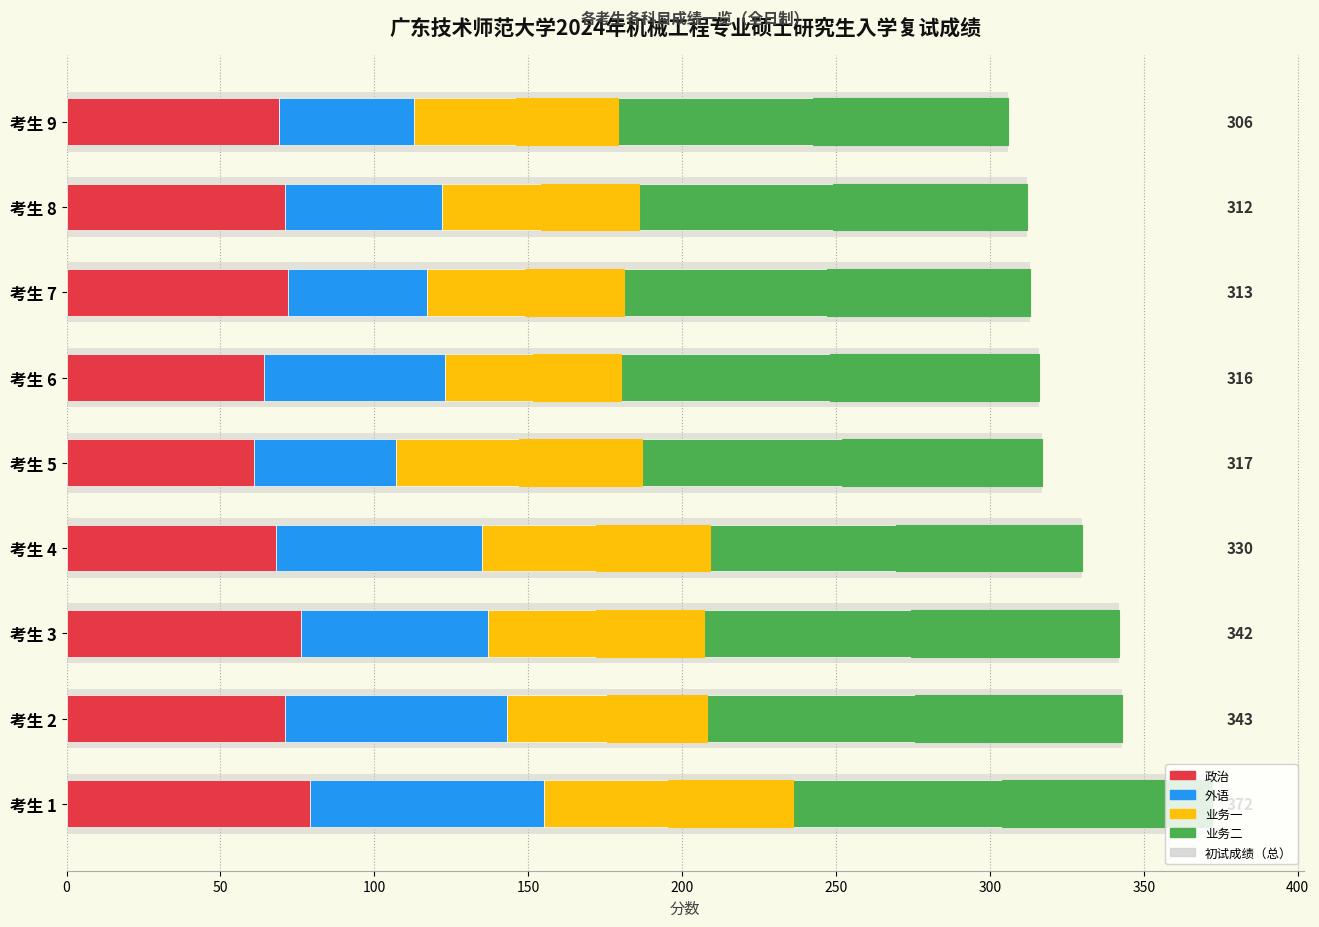

At how many categories does at least one series exceed 113?

9